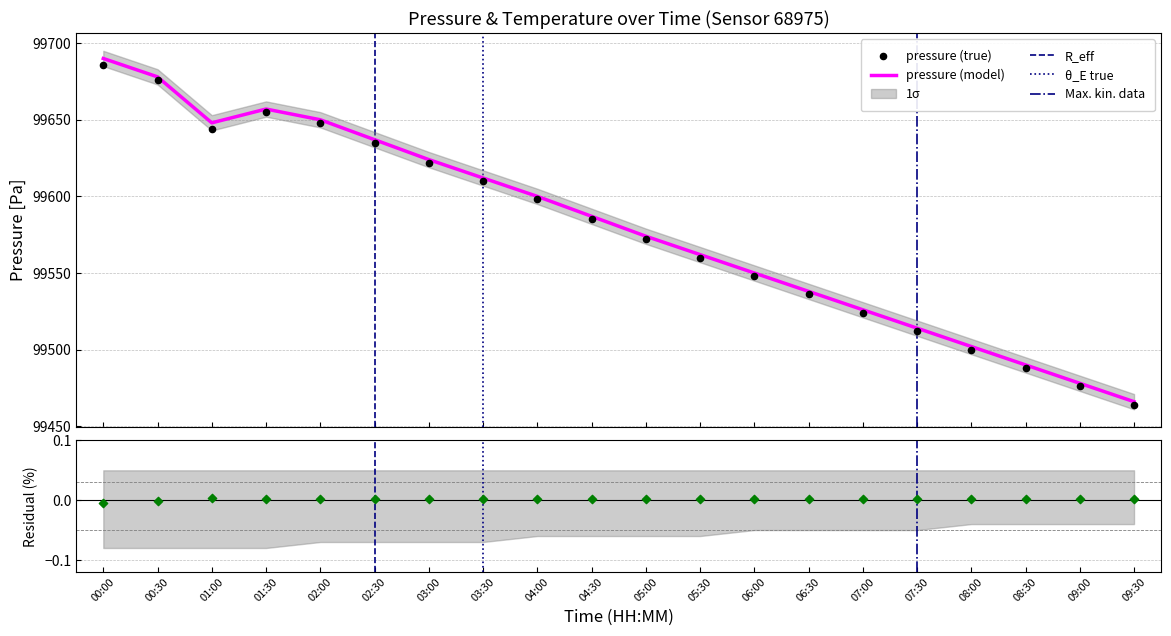

At which category is the sum across all series the highest?

00:00